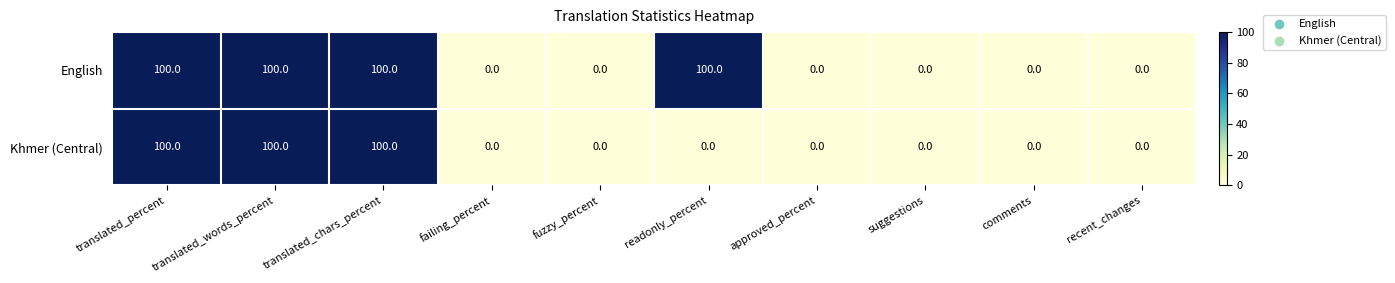

Count the Khmer (Central) values in the range 0 to 100.

10